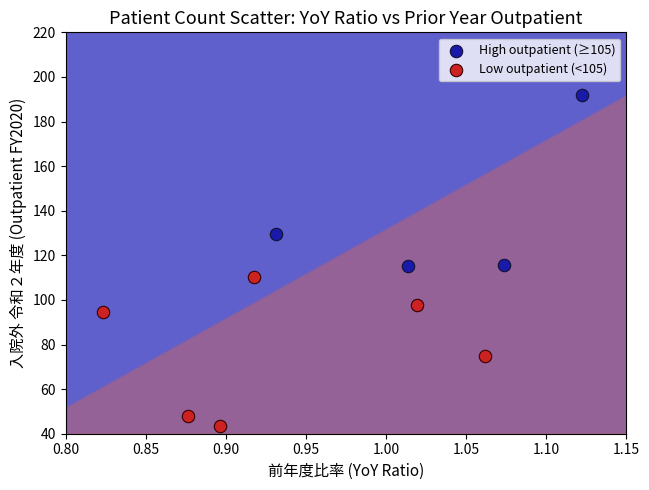

What are all the series names shown in the legend?

High outpatient (≥105), Low outpatient (<105)